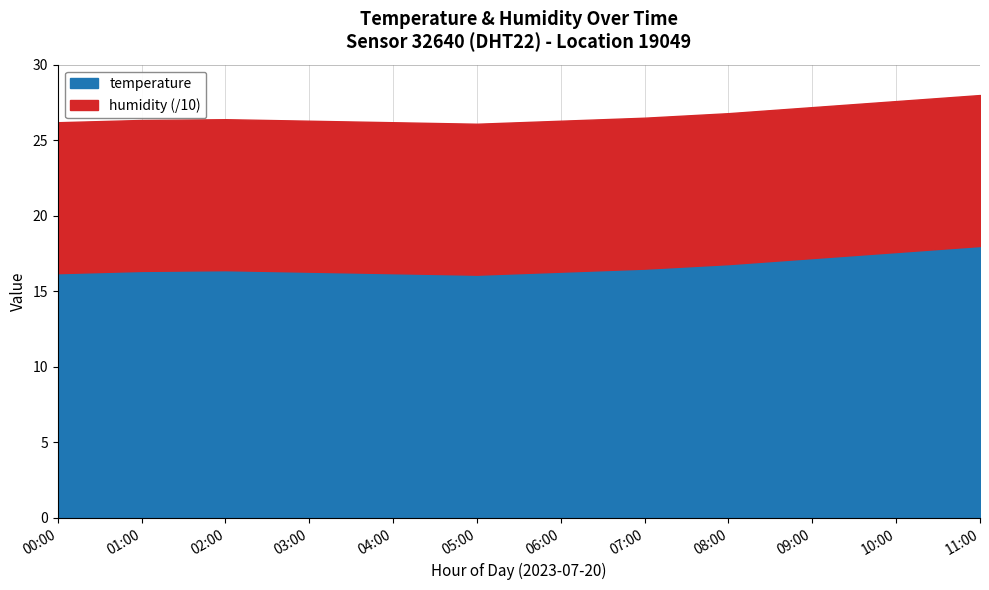

Where is the first local maximum for temperature?

02:00